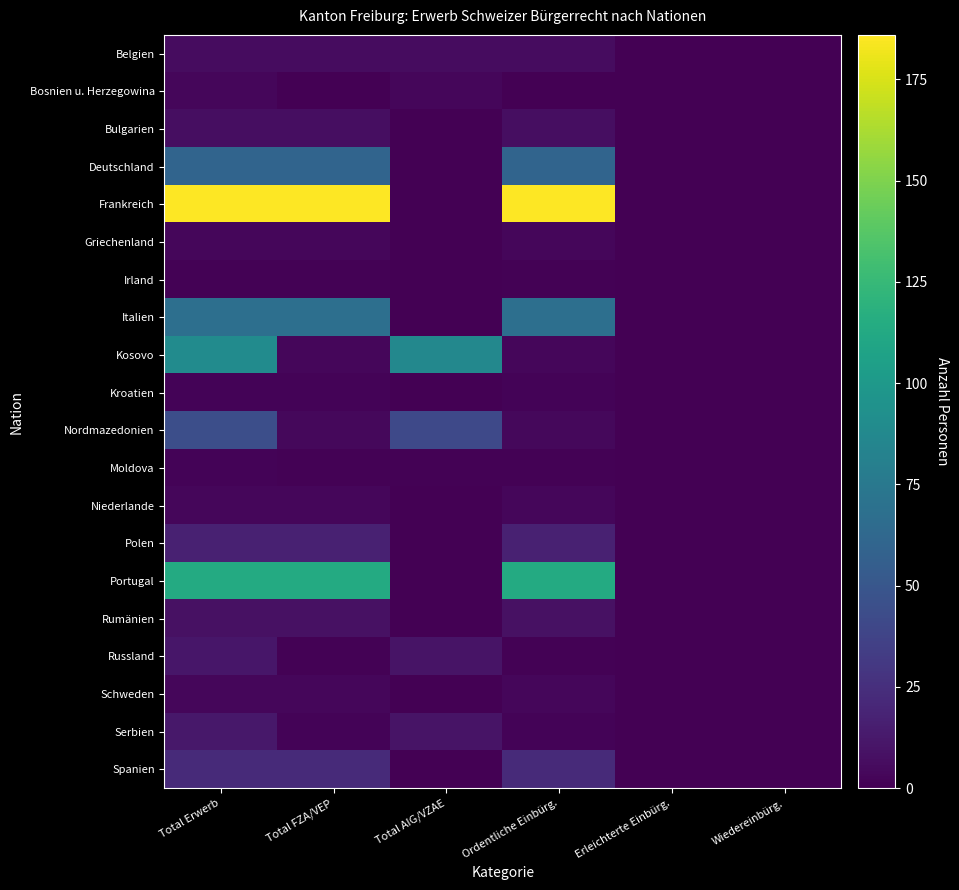

Reading left to right, transcribe all the data shown in this chart.

Belgien: Total Erwerb=6	Total FZA/VEP=6	Total AIG/VZAE=6	Ordentliche Einbürg.=6	Erleichterte Einbürg.=0	Wiedereinbürg.=0
Bosnien u. Herzegowina: Total Erwerb=3	Total FZA/VEP=0	Total AIG/VZAE=3	Ordentliche Einbürg.=0	Erleichterte Einbürg.=0	Wiedereinbürg.=0
Bulgarien: Total Erwerb=7	Total FZA/VEP=7	Total AIG/VZAE=0	Ordentliche Einbürg.=7	Erleichterte Einbürg.=0	Wiedereinbürg.=0
Deutschland: Total Erwerb=60	Total FZA/VEP=60	Total AIG/VZAE=0	Ordentliche Einbürg.=60	Erleichterte Einbürg.=0	Wiedereinbürg.=0
Frankreich: Total Erwerb=186	Total FZA/VEP=186	Total AIG/VZAE=0	Ordentliche Einbürg.=186	Erleichterte Einbürg.=0	Wiedereinbürg.=0
Griechenland: Total Erwerb=3	Total FZA/VEP=3	Total AIG/VZAE=0	Ordentliche Einbürg.=3	Erleichterte Einbürg.=0	Wiedereinbürg.=0
Irland: Total Erwerb=1	Total FZA/VEP=1	Total AIG/VZAE=0	Ordentliche Einbürg.=1	Erleichterte Einbürg.=0	Wiedereinbürg.=0
Italien: Total Erwerb=68	Total FZA/VEP=68	Total AIG/VZAE=0	Ordentliche Einbürg.=68	Erleichterte Einbürg.=0	Wiedereinbürg.=0
Kosovo: Total Erwerb=90	Total FZA/VEP=3	Total AIG/VZAE=87	Ordentliche Einbürg.=3	Erleichterte Einbürg.=0	Wiedereinbürg.=0
Kroatien: Total Erwerb=2	Total FZA/VEP=2	Total AIG/VZAE=0	Ordentliche Einbürg.=2	Erleichterte Einbürg.=0	Wiedereinbürg.=0
Nordmazedonien: Total Erwerb=45	Total FZA/VEP=4	Total AIG/VZAE=41	Ordentliche Einbürg.=4	Erleichterte Einbürg.=0	Wiedereinbürg.=0
Moldova: Total Erwerb=2	Total FZA/VEP=1	Total AIG/VZAE=1	Ordentliche Einbürg.=1	Erleichterte Einbürg.=0	Wiedereinbürg.=0
Niederlande: Total Erwerb=3	Total FZA/VEP=3	Total AIG/VZAE=0	Ordentliche Einbürg.=3	Erleichterte Einbürg.=0	Wiedereinbürg.=0
Polen: Total Erwerb=17	Total FZA/VEP=17	Total AIG/VZAE=0	Ordentliche Einbürg.=17	Erleichterte Einbürg.=0	Wiedereinbürg.=0
Portugal: Total Erwerb=114	Total FZA/VEP=114	Total AIG/VZAE=0	Ordentliche Einbürg.=114	Erleichterte Einbürg.=0	Wiedereinbürg.=0
Rumänien: Total Erwerb=8	Total FZA/VEP=8	Total AIG/VZAE=0	Ordentliche Einbürg.=8	Erleichterte Einbürg.=0	Wiedereinbürg.=0
Russland: Total Erwerb=11	Total FZA/VEP=1	Total AIG/VZAE=10	Ordentliche Einbürg.=1	Erleichterte Einbürg.=0	Wiedereinbürg.=0
Schweden: Total Erwerb=3	Total FZA/VEP=3	Total AIG/VZAE=0	Ordentliche Einbürg.=3	Erleichterte Einbürg.=0	Wiedereinbürg.=0
Serbien: Total Erwerb=12	Total FZA/VEP=2	Total AIG/VZAE=10	Ordentliche Einbürg.=2	Erleichterte Einbürg.=0	Wiedereinbürg.=0
Spanien: Total Erwerb=22	Total FZA/VEP=22	Total AIG/VZAE=0	Ordentliche Einbürg.=22	Erleichterte Einbürg.=0	Wiedereinbürg.=0